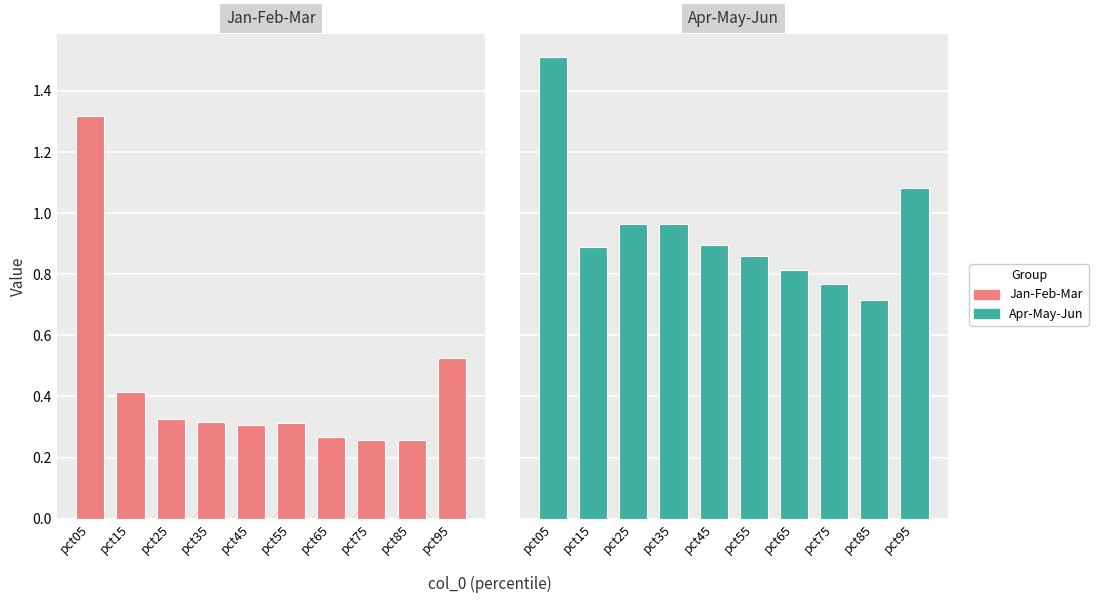

Are the bars grouped side by side (vs. stacked)?

Yes